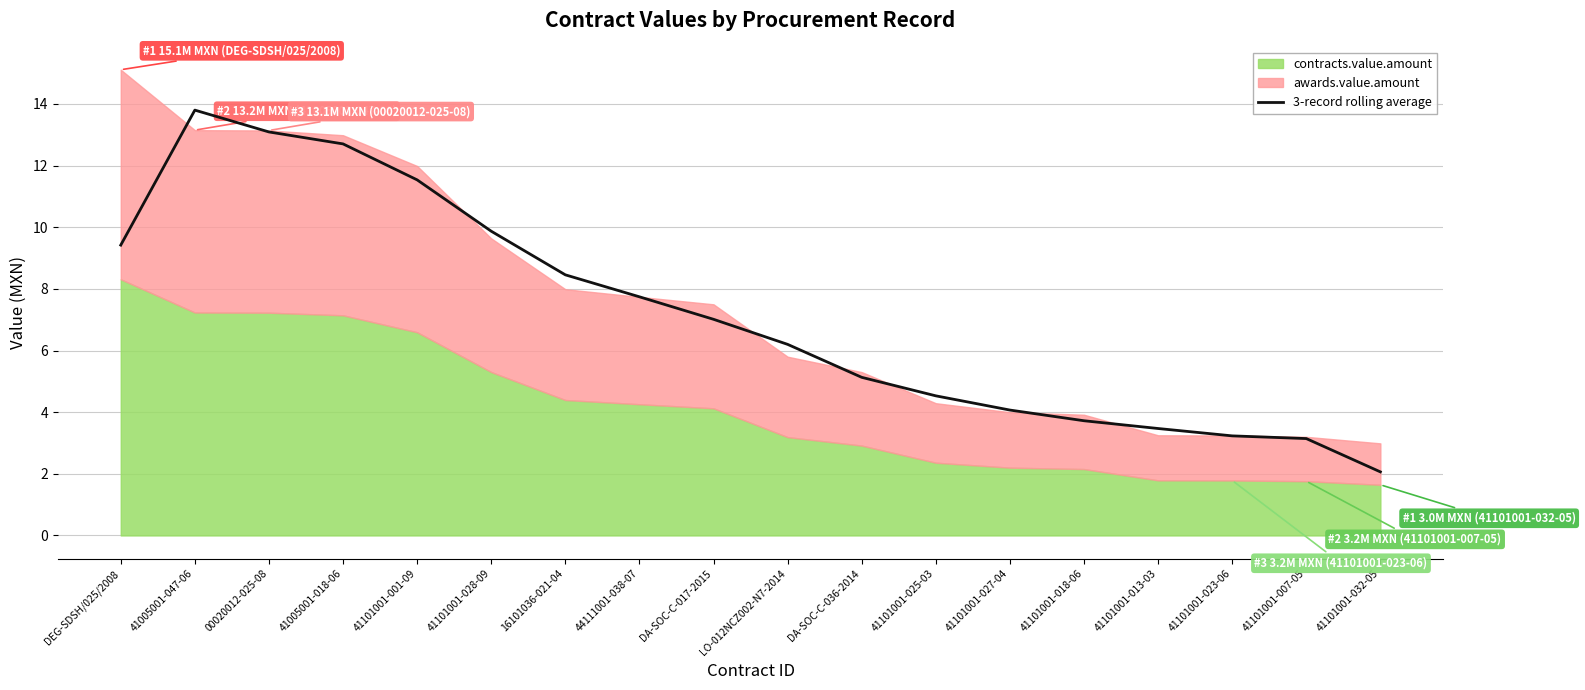

The value of 3-record rolling average at 41101001-027-04 is 4.1. True or false?

True